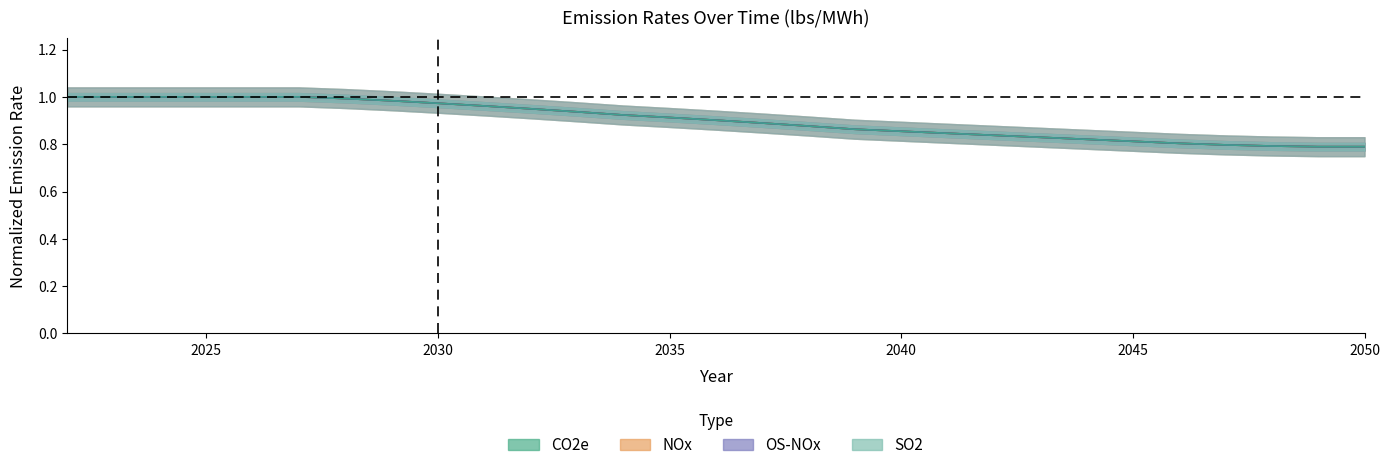

True or false: CO2e and SO2 intersect in this chart.

True